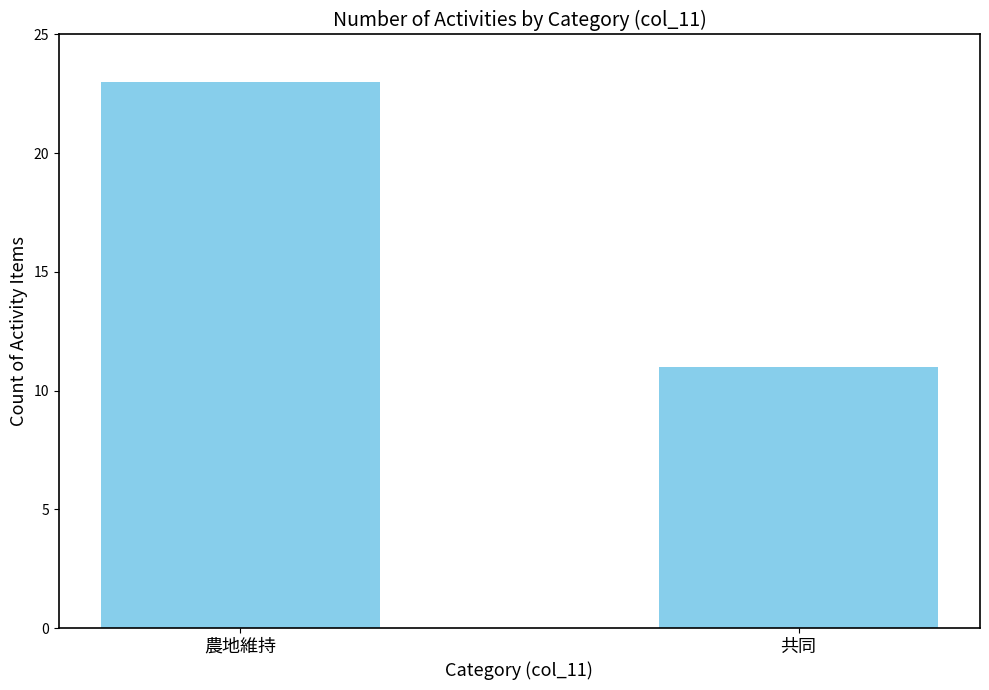

At which category does the chart reach its peak across all series?

農地維持